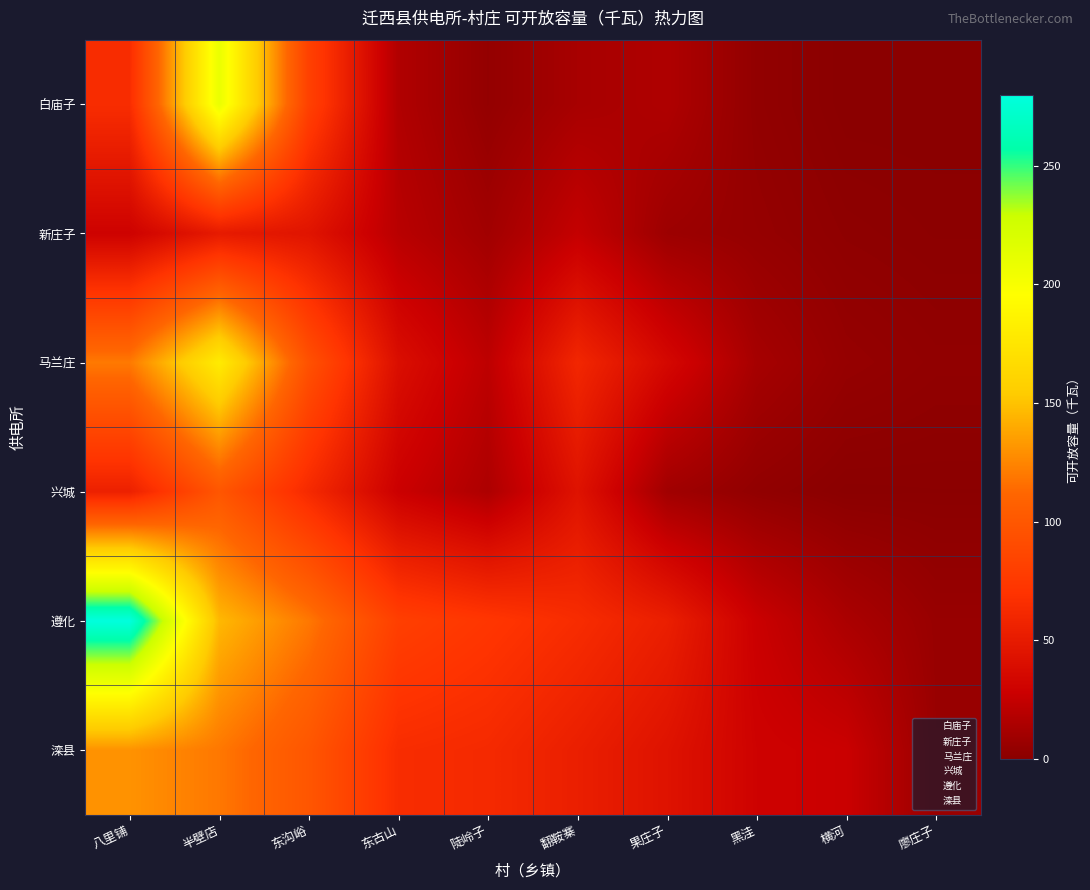

How many series are shown in this chart?

6